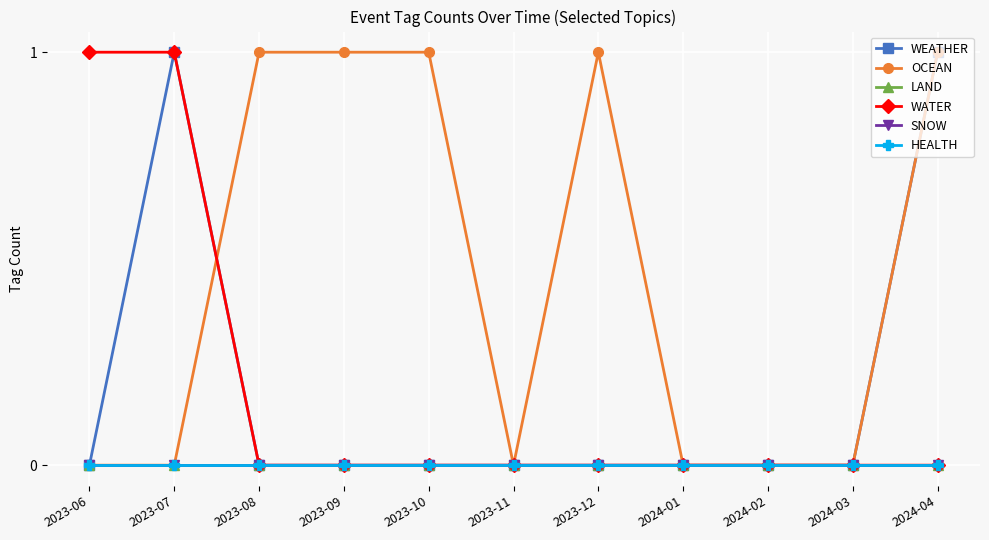

True or false: LAND has more than 0 points higher than both neighbors.

False